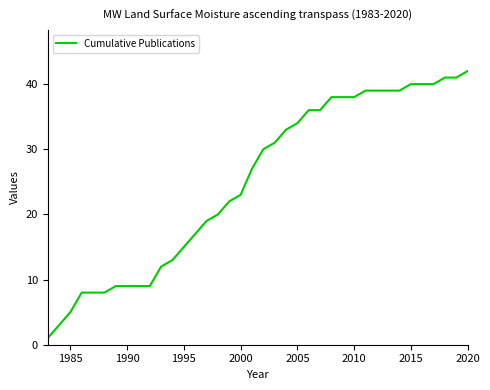

What is the average value?

25